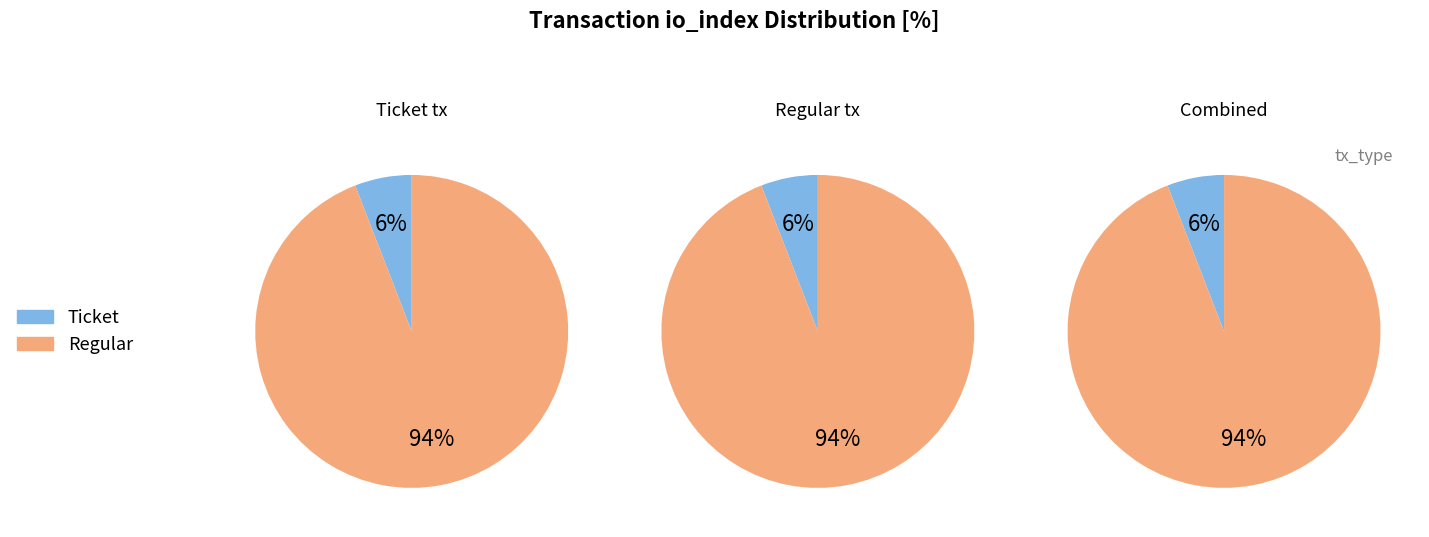

True or false: Regular accounts for 94% of the total.

False